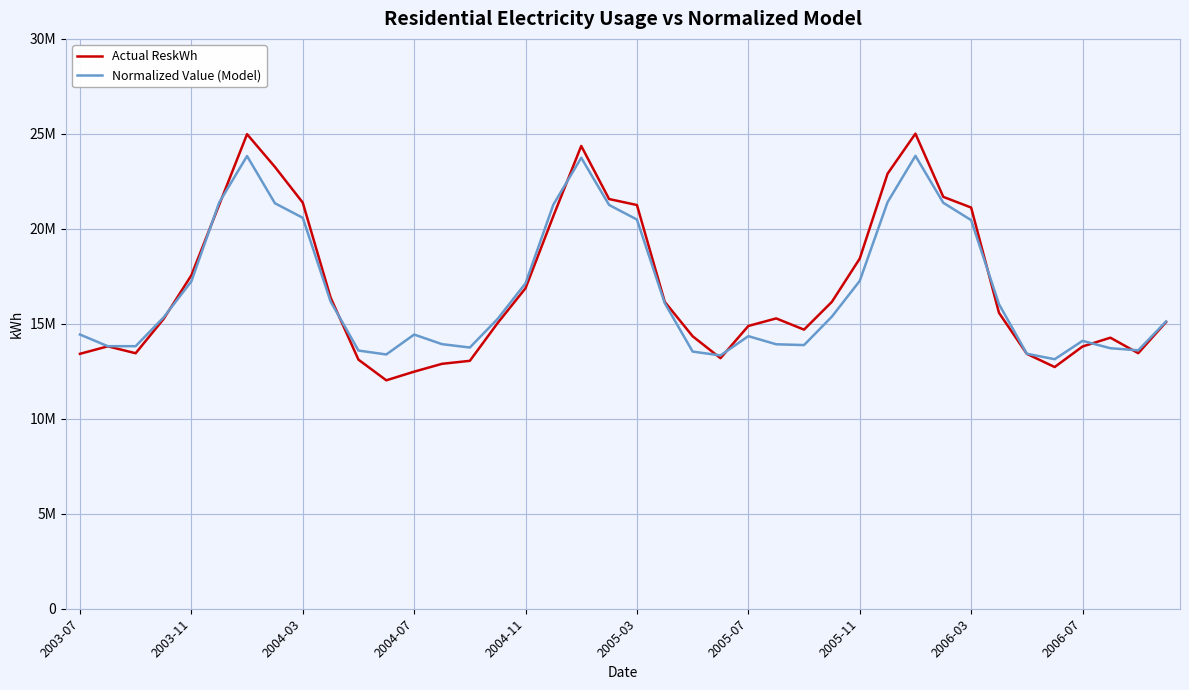

At which label does Actual ReskWh first exceed 15284425?

2003-11